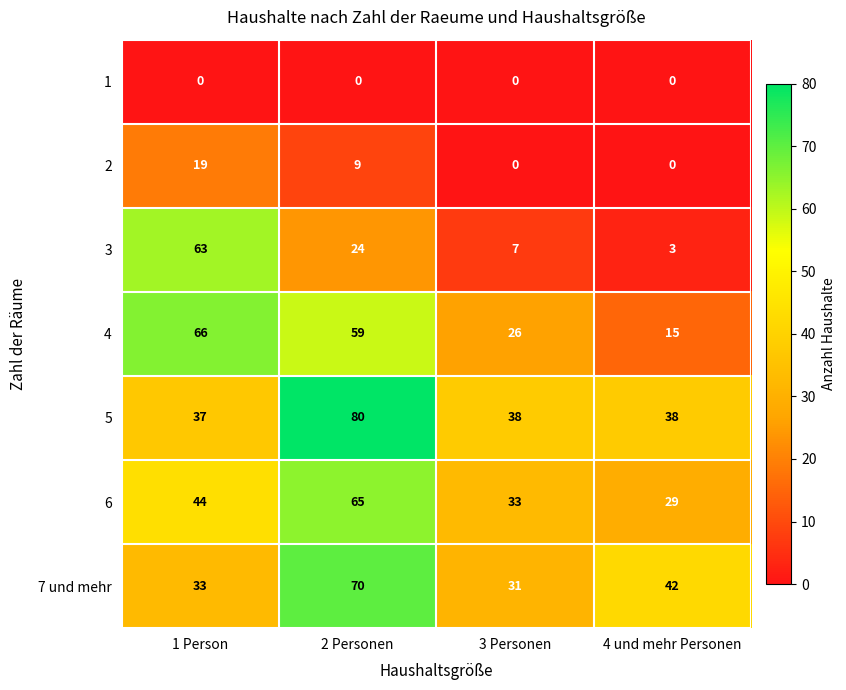

What is the difference between the maximum and minimum values in the 2 series?

19